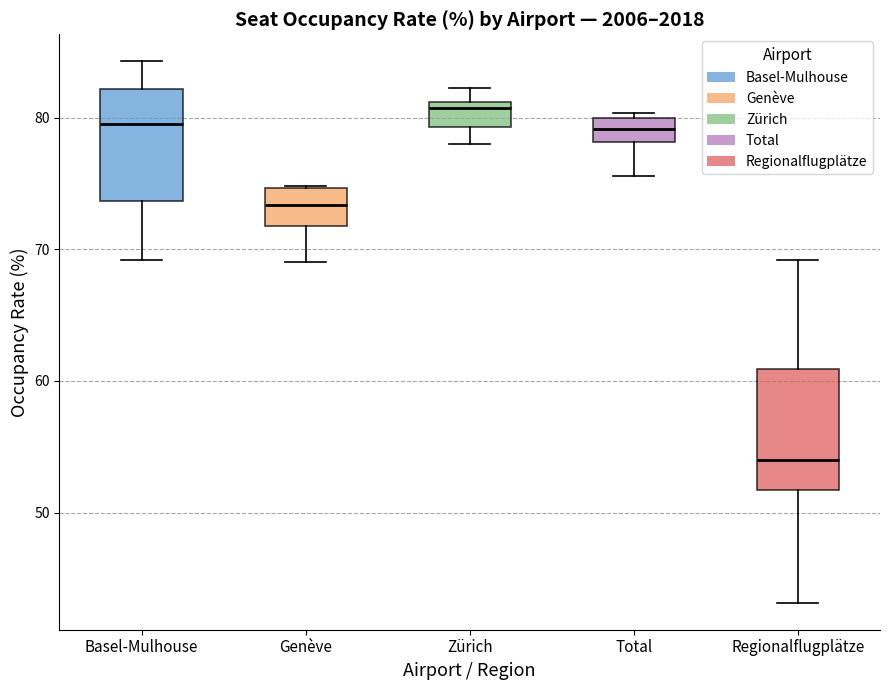

Where does the lower whisker of the box for Genève end on the y-axis? The values are not printed on the chart, so give them approximately, as read against the axis.

69